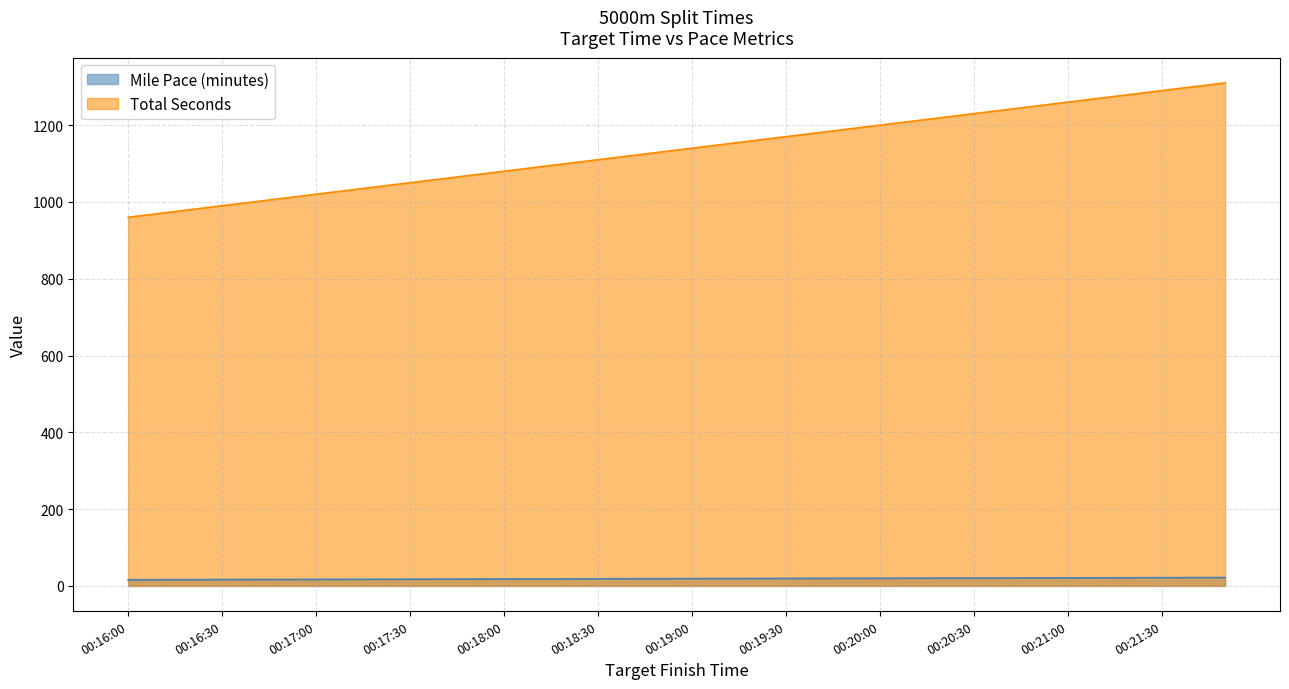

True or false: Total Seconds and Mile Pace (minutes) cross at least once.

False